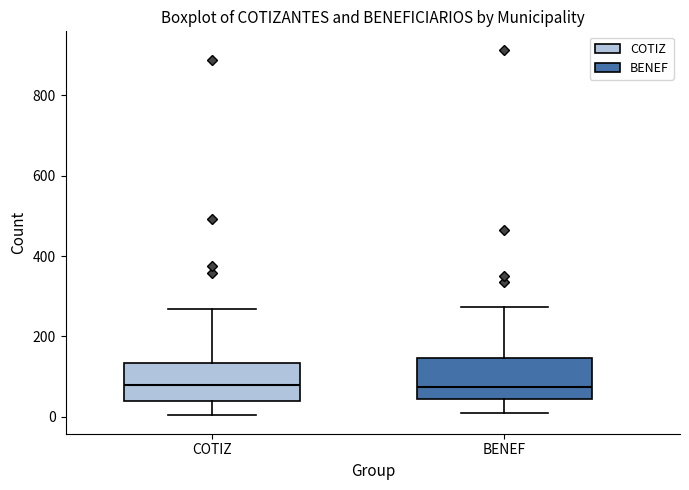

Reading left to right, transcribe this box plot: for each box, give where its median line is, the range the box spans, and where its two whiskers end, as read against the y-axis. The values are not printed on the chart, so give them approximately, as read against the axis.

COTIZ: median 80, box 40 to 140, whiskers 0 to 260
BENEF: median 80, box 40 to 140, whiskers 0 to 280